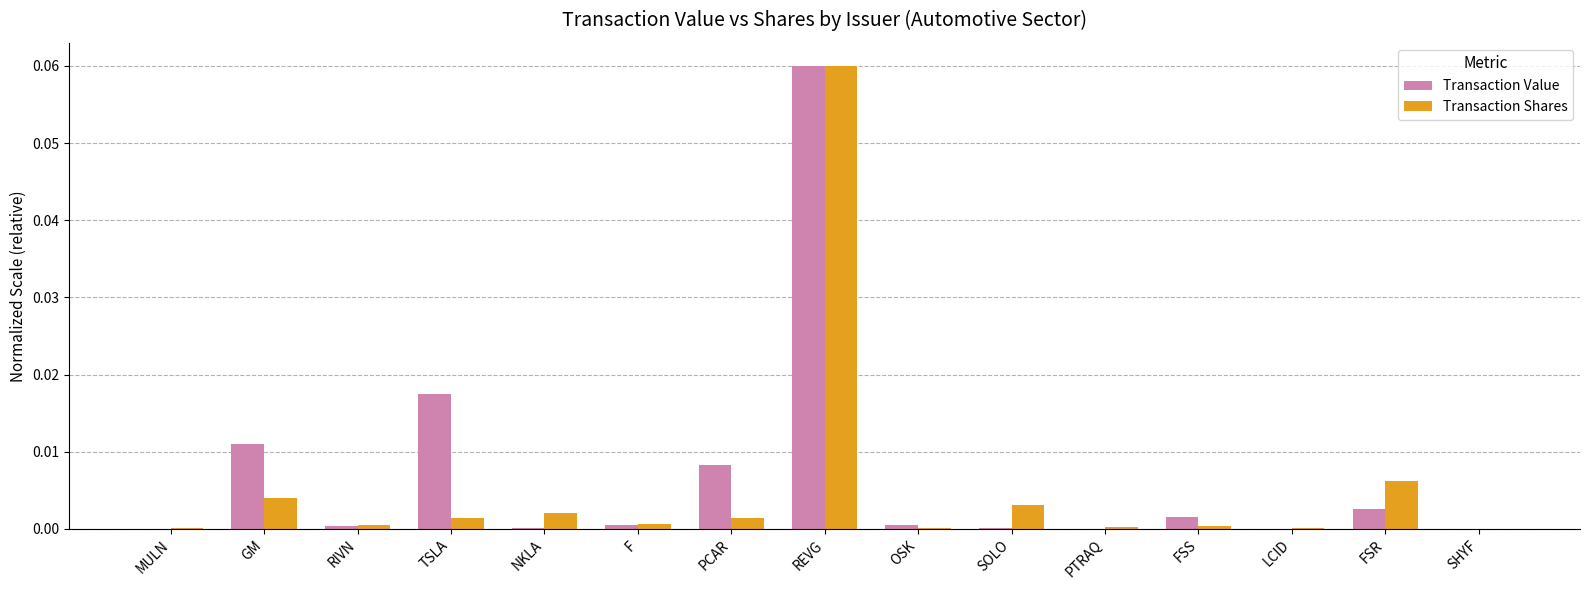

Is the value of Transaction Value at PCAR greater than the value of Transaction Shares at F?

Yes